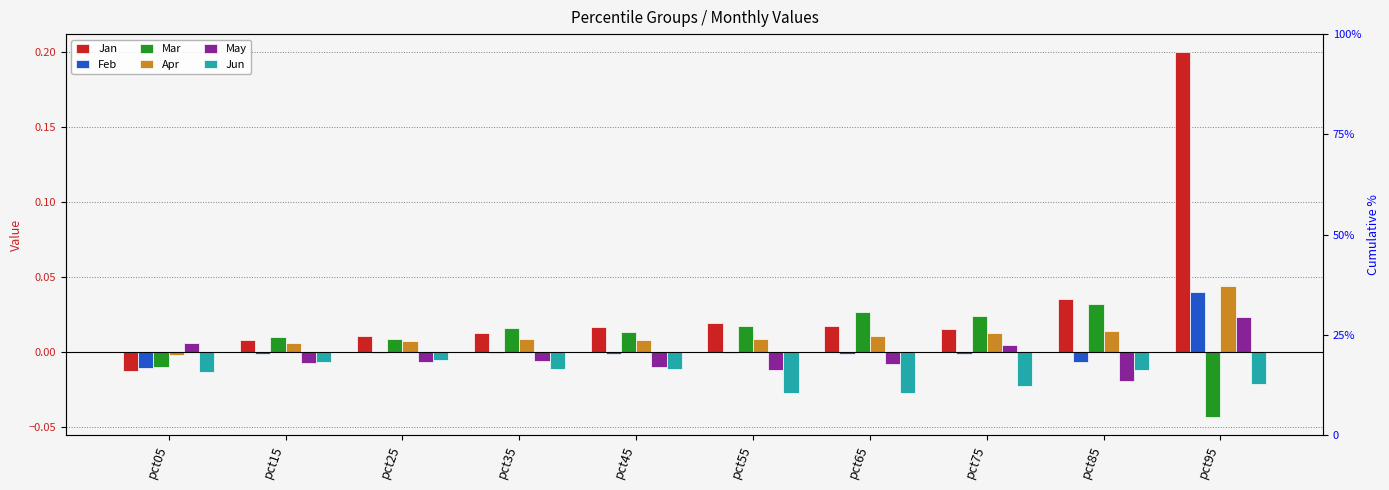

Reading left to right, extract all data points from this chart.

Jan: -0.0	0.0	0.0	0.0	0.0	0.0	0.0	0.0	0.0	0.2
Feb: -0.0	-0.0	-0.0	-0.0	-0.0	-0.0	-0.0	-0.0	-0.0	0.0
Mar: -0.0	0.0	0.0	0.0	0.0	0.0	0.0	0.0	0.0	-0.0
Apr: -0.0	0.0	0.0	0.0	0.0	0.0	0.0	0.0	0.0	0.0
May: 0.0	-0.0	-0.0	-0.0	-0.0	-0.0	-0.0	0.0	-0.0	0.0
Jun: -0.0	-0.0	-0.0	-0.0	-0.0	-0.0	-0.0	-0.0	-0.0	-0.0